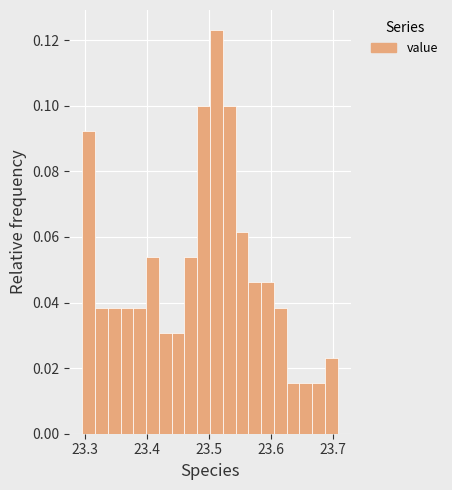

Read against the x-axis, roughly where is the centre of the tallest bar?

23.51